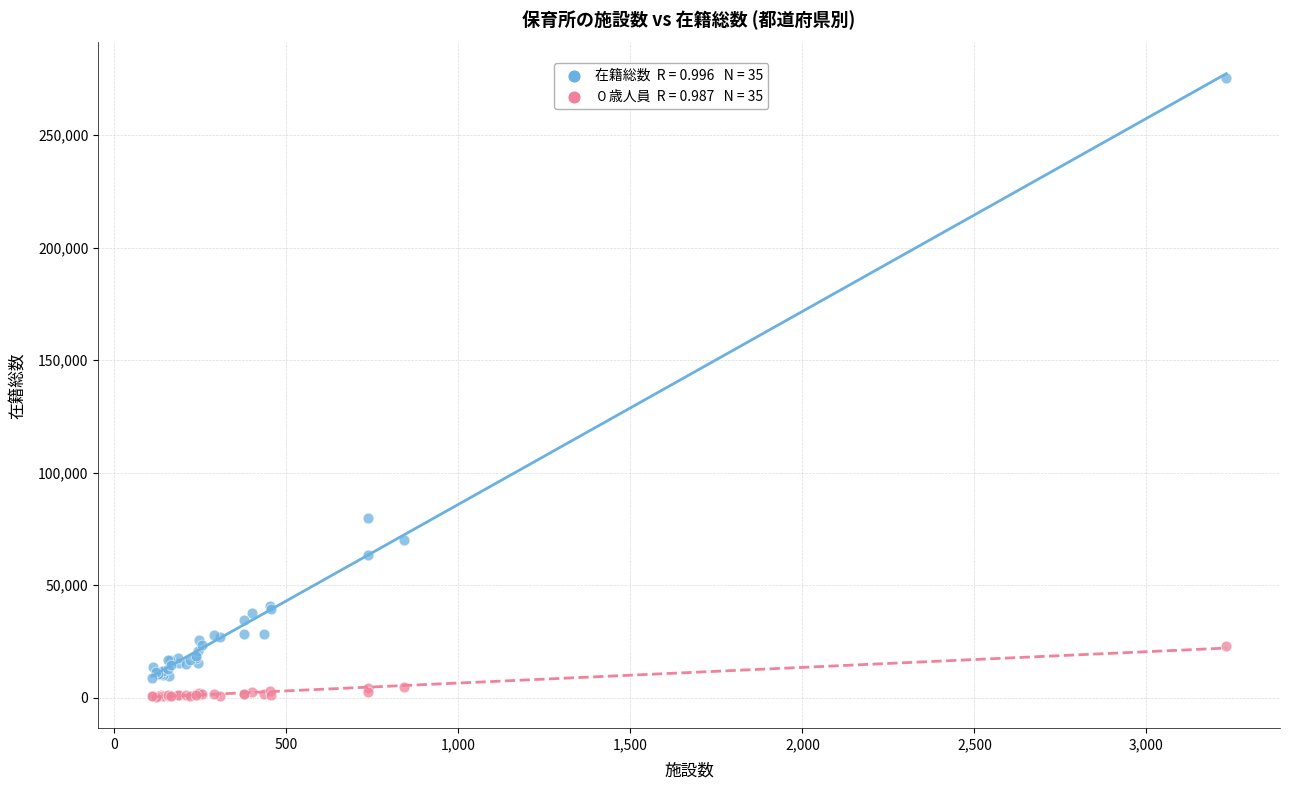

Across all series, what Y value is closest to 137884?

79951